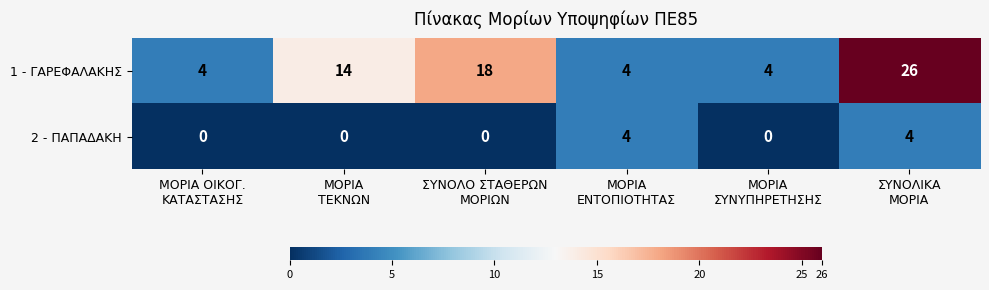

At how many categories does at least one series exceed 2?

6